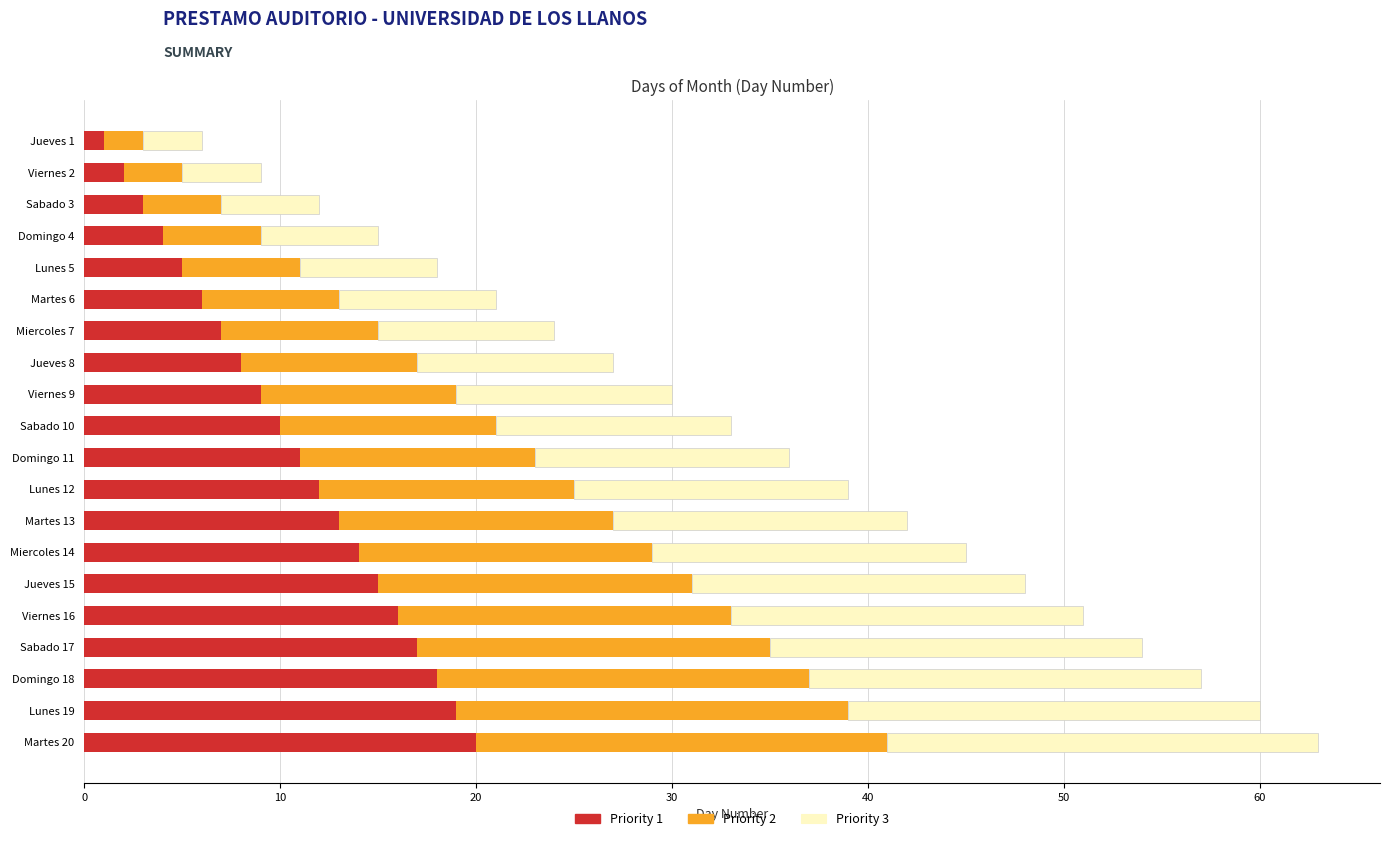

The Priority 1 series shows 21 at Jueves 15. True or false?

False